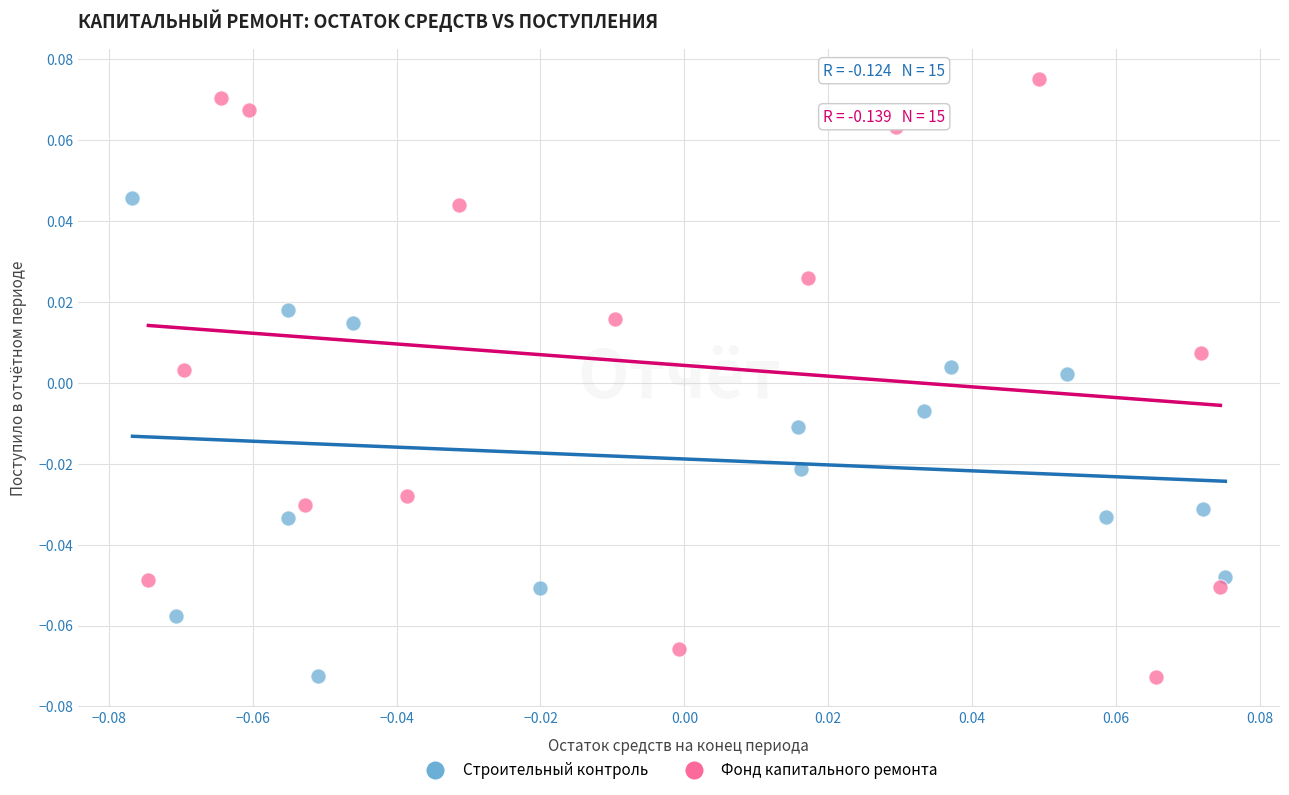

Which series contains the highest Y value?

Фонд капитального ремонта